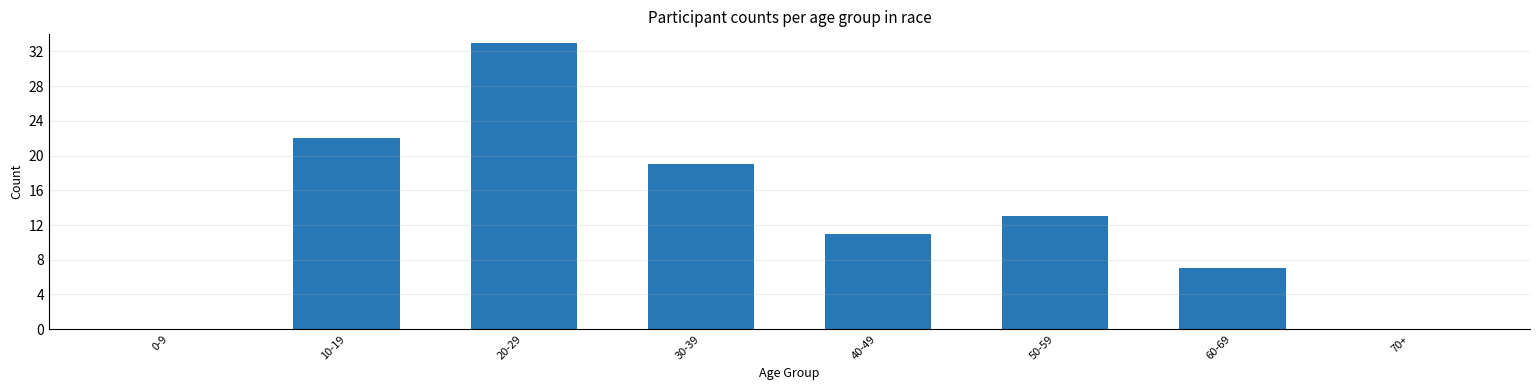

Are the bars horizontal?

No